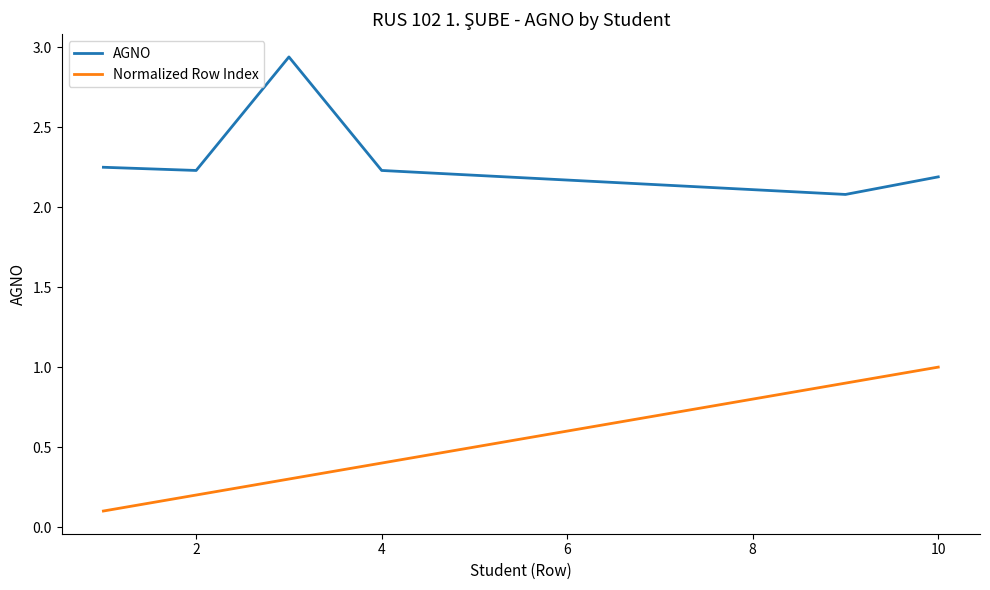

List the series in order of their overall mean, highest first.

AGNO, Normalized Row Index